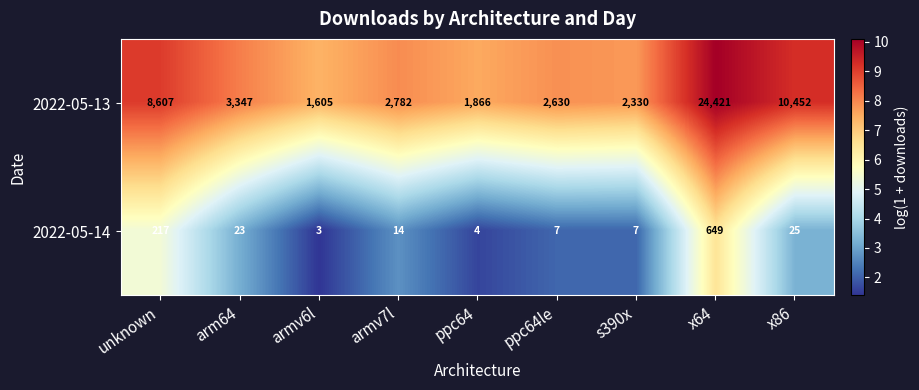

At which category does the chart reach its peak across all series?

x64